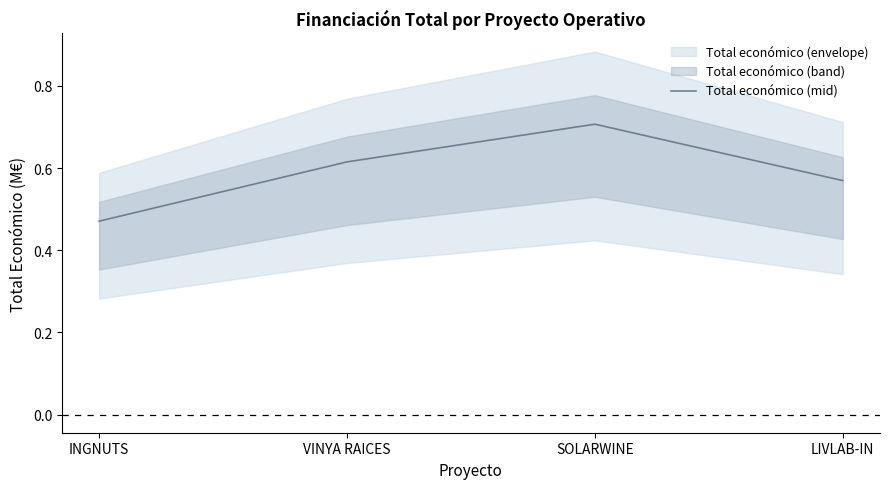

What is the sum of the values at LIVLAB-IN and INGNUTS?

1.0